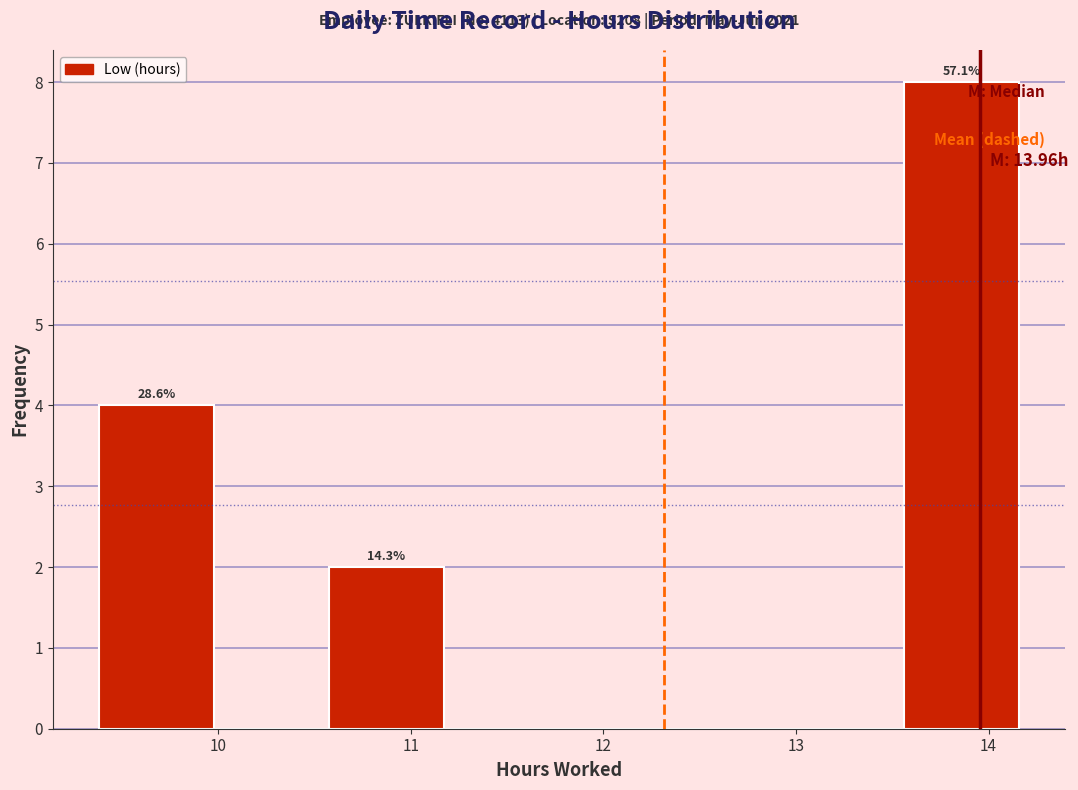

Over which range of the x-axis is the bar tallest?

13.6 to 14.2